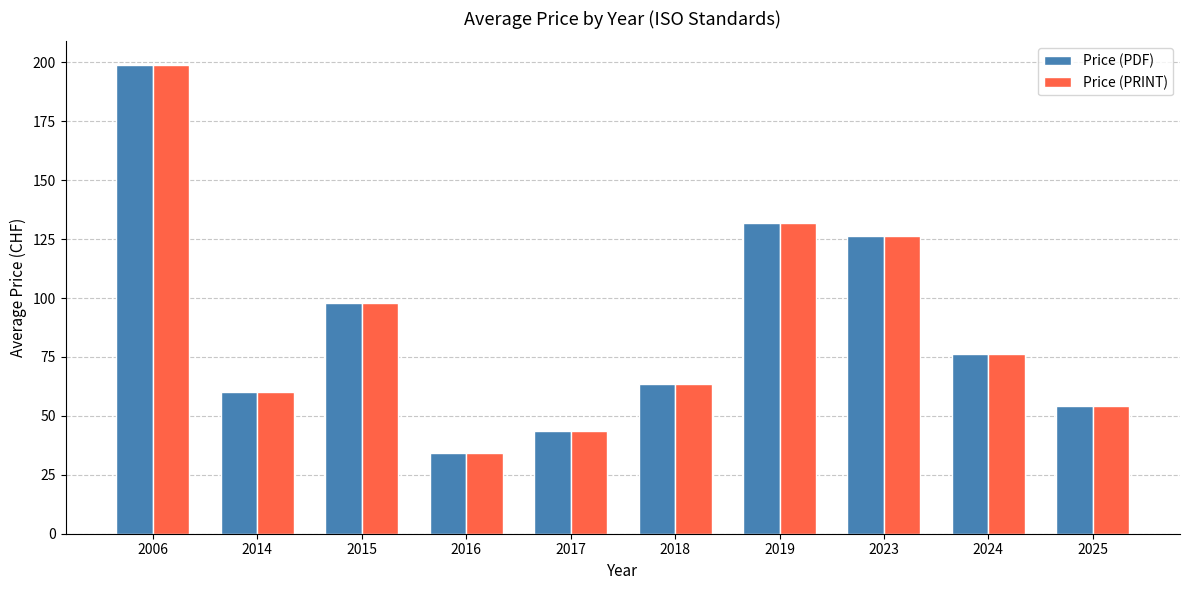

What is the value of the Price (PRINT) bar at the 2nd from the left?

60.0